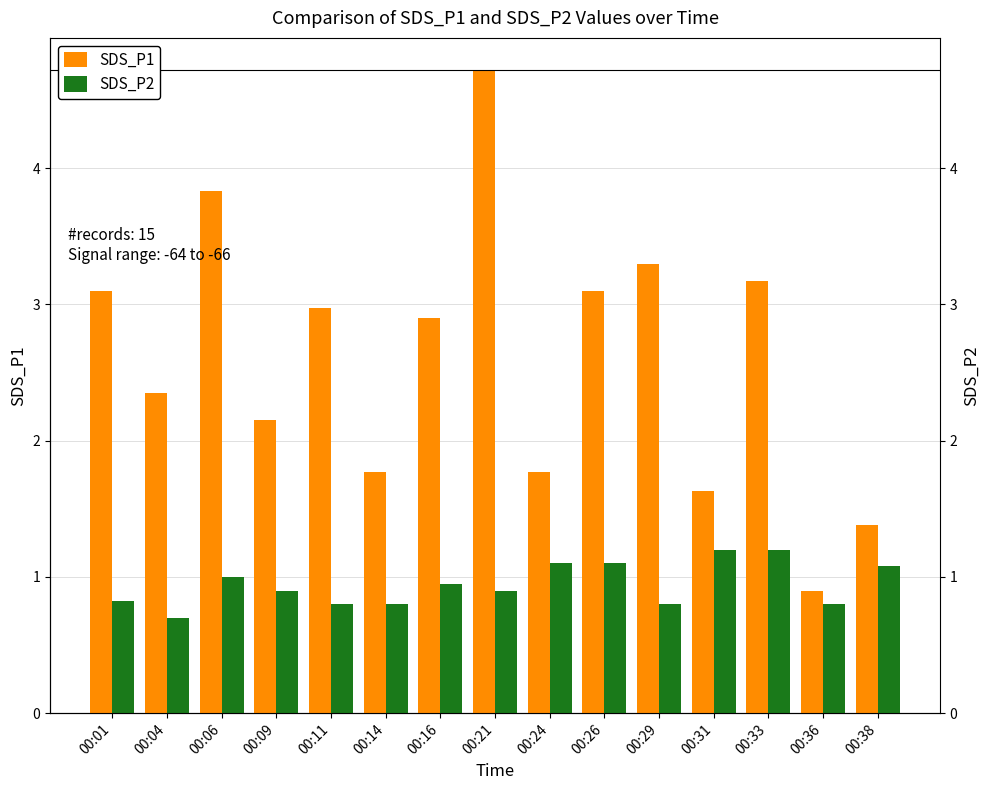

True or false: SDS_P2 has a value of 0.9 at 00:16.

True